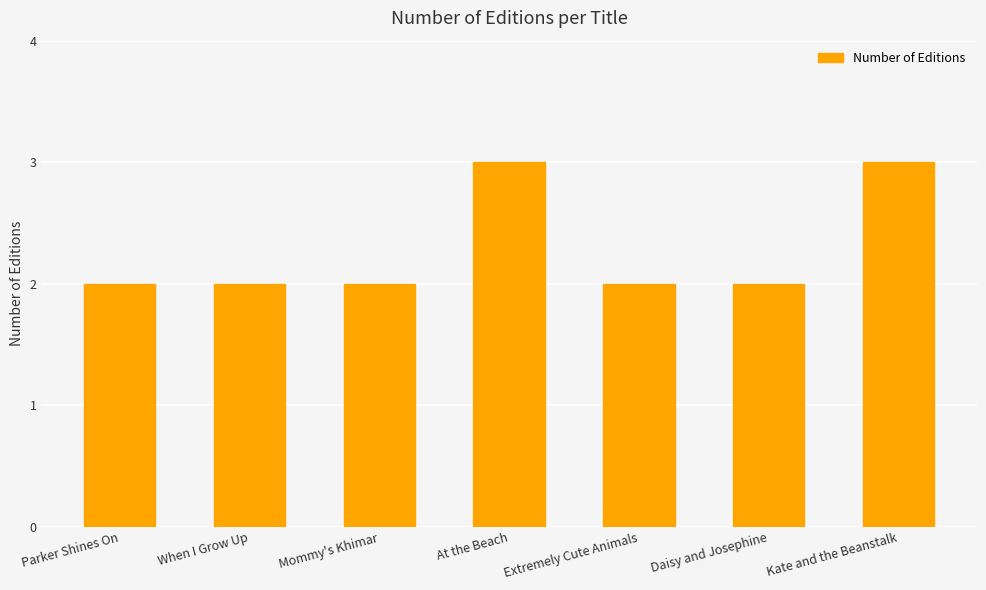

Approximately how many times larger is the value at Parker Shines On compared to Mommy's Khimar?

1.0